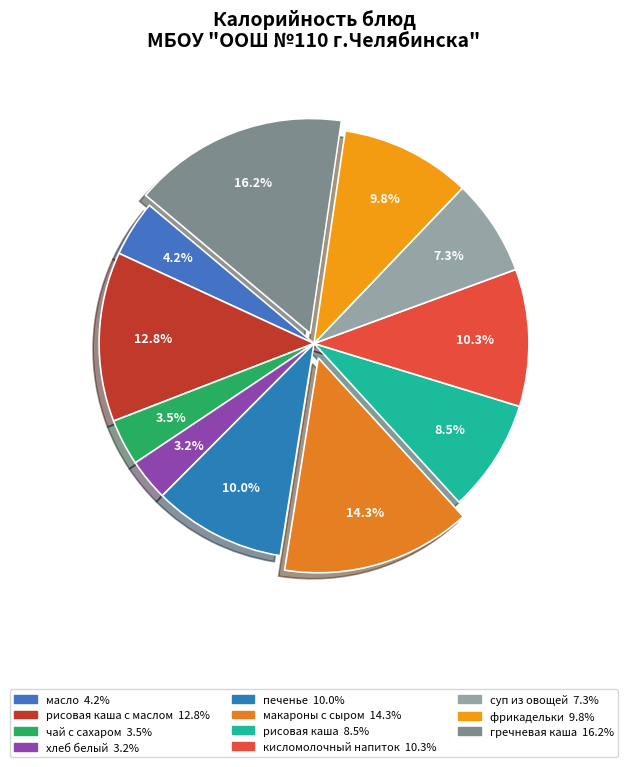

Count the number of slices in the pie.

11